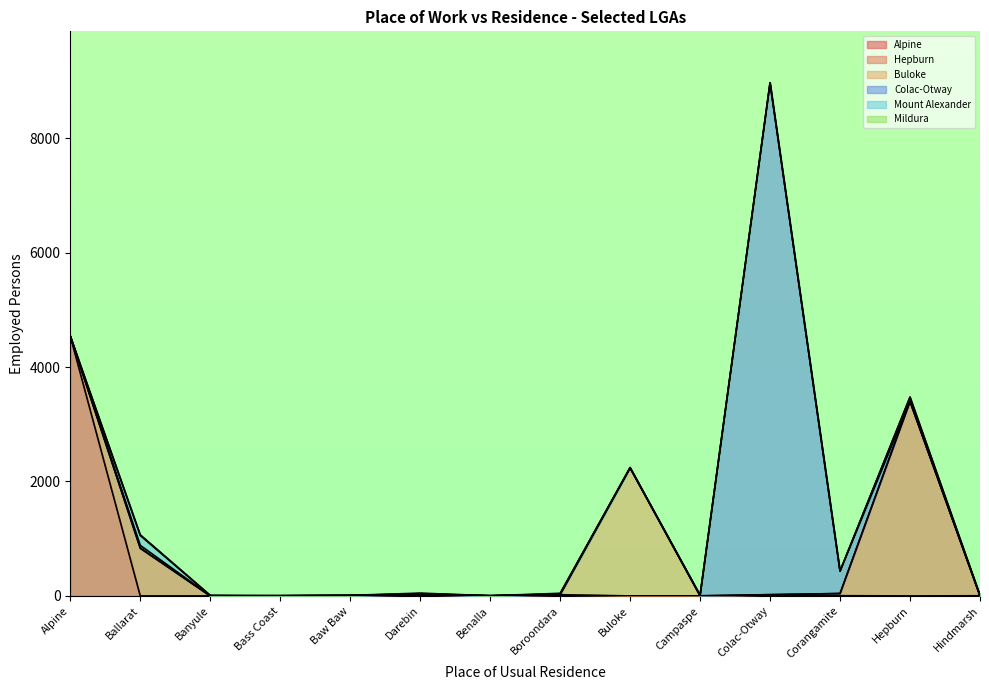

The Buloke series shows 0 at Alpine. True or false?

True